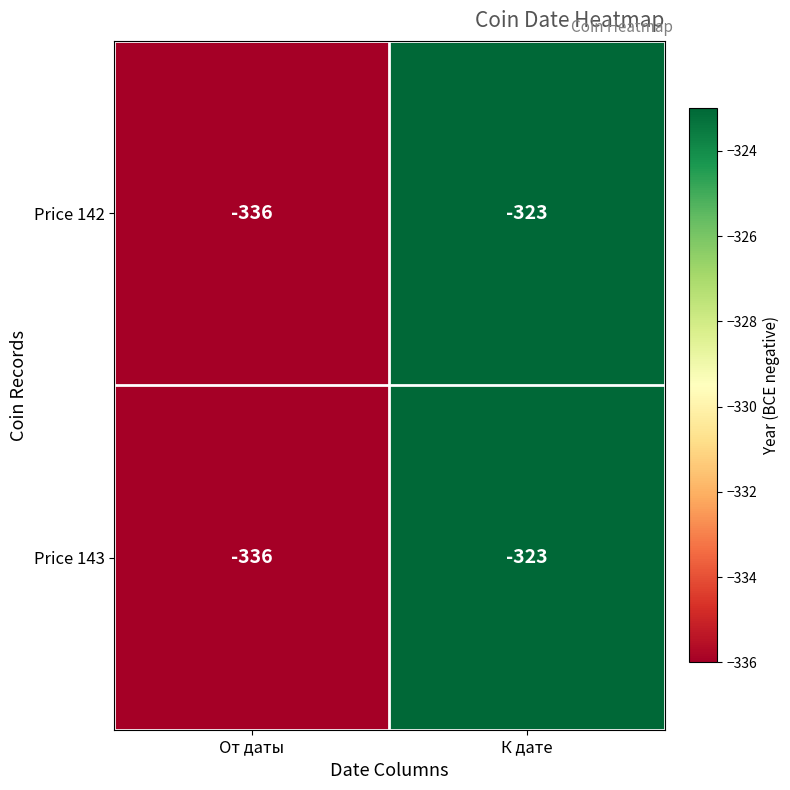

What is the total value across all series at К дате?

-646